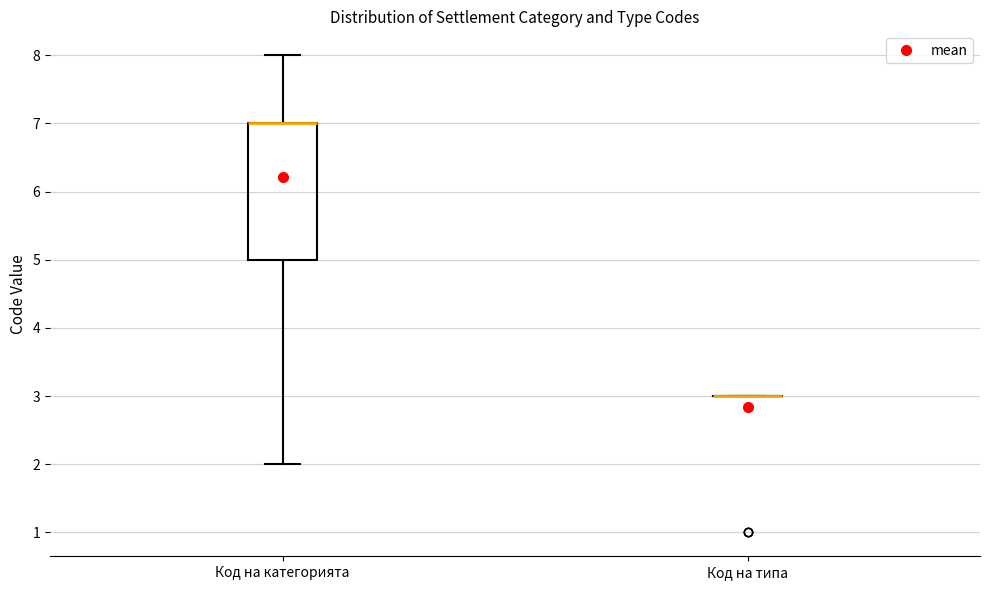

Which box is the tallest, from its lower edge to its upper edge?

Код на категорията